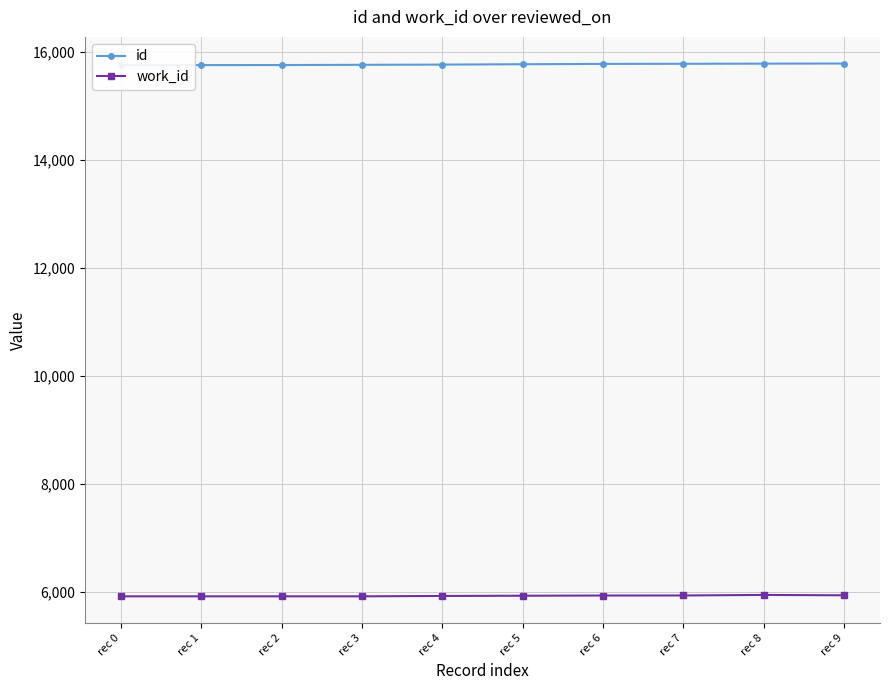

What is the value of the work_id point at the 2nd from the left?

5925